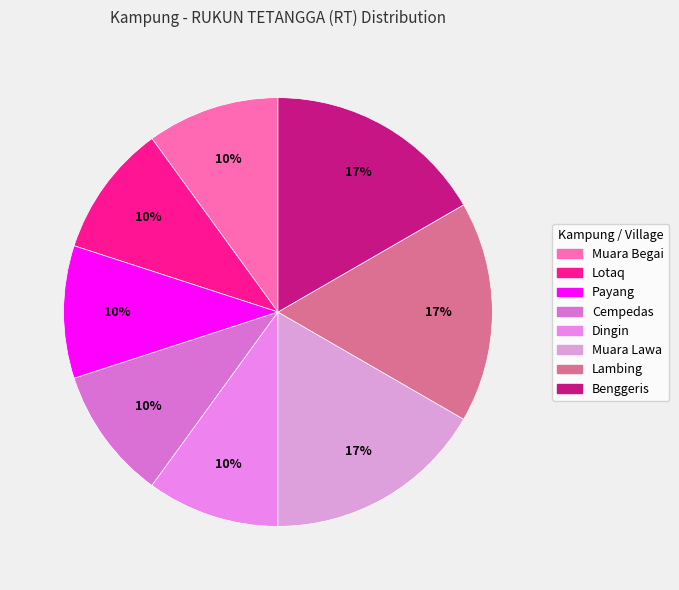

What is the ratio of the value at Lambing to the value at Muara Begai?

1.7